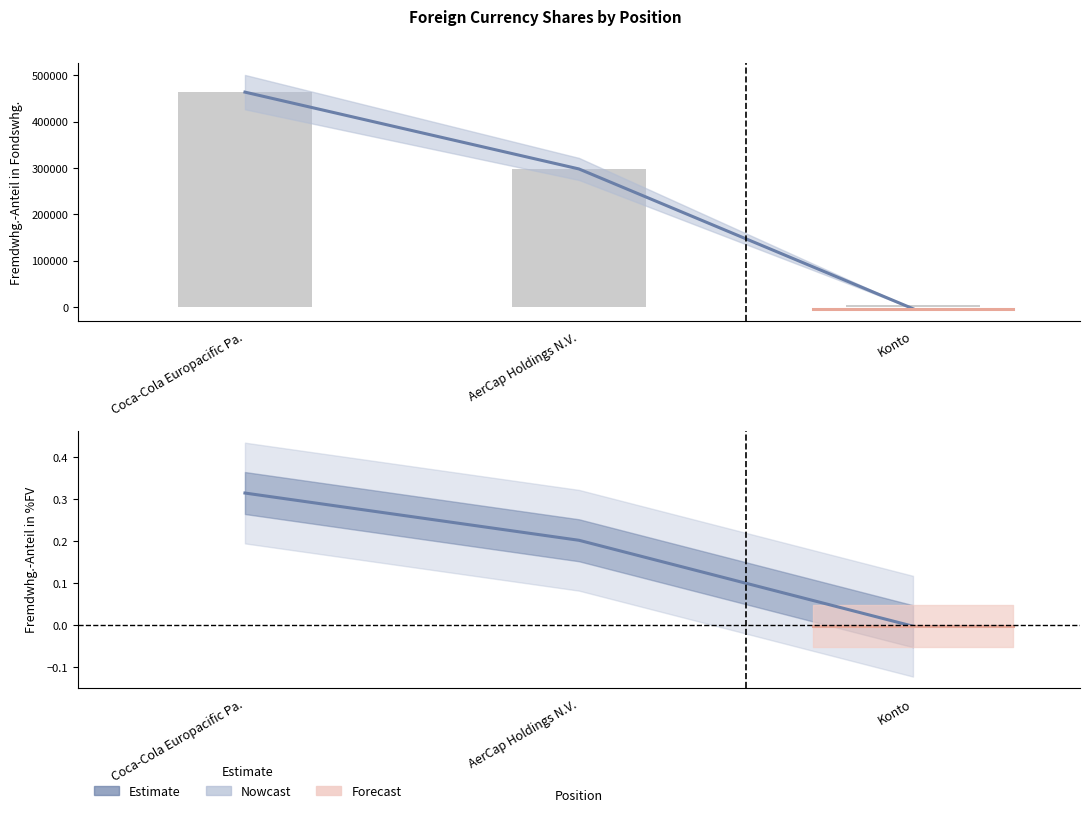

Which category has the highest value in the Fremdwhg.-Anteil in Fondswhg. series?

Coca-Cola Europacific Pa.